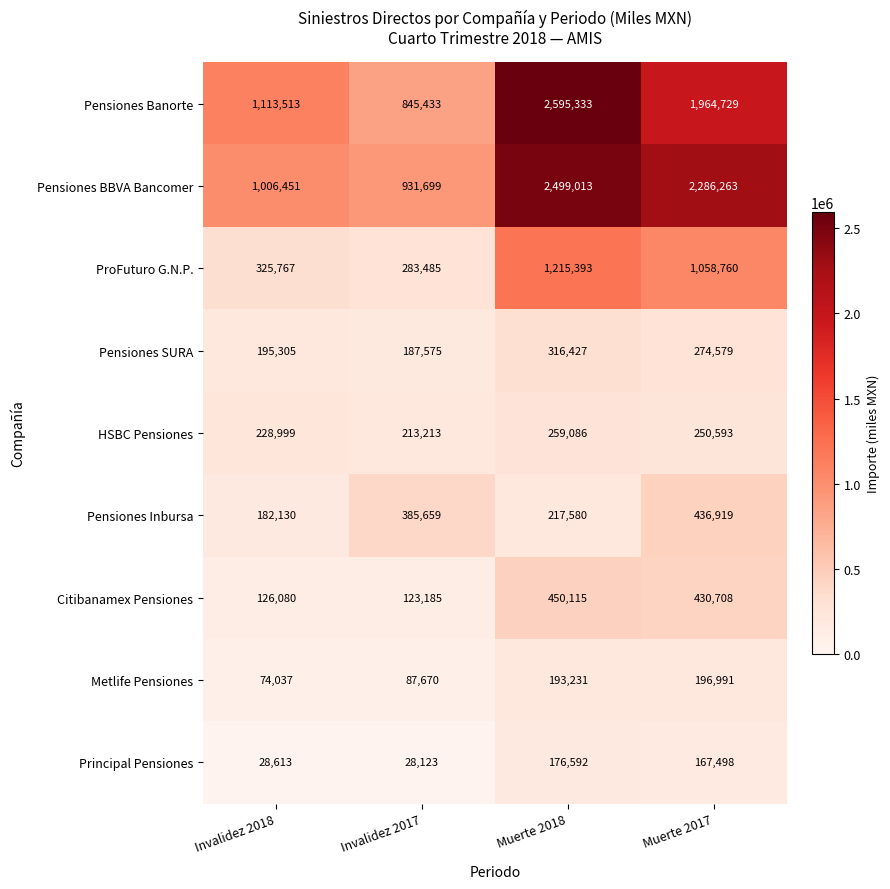

What is the minimum value shown in the chart?

28123